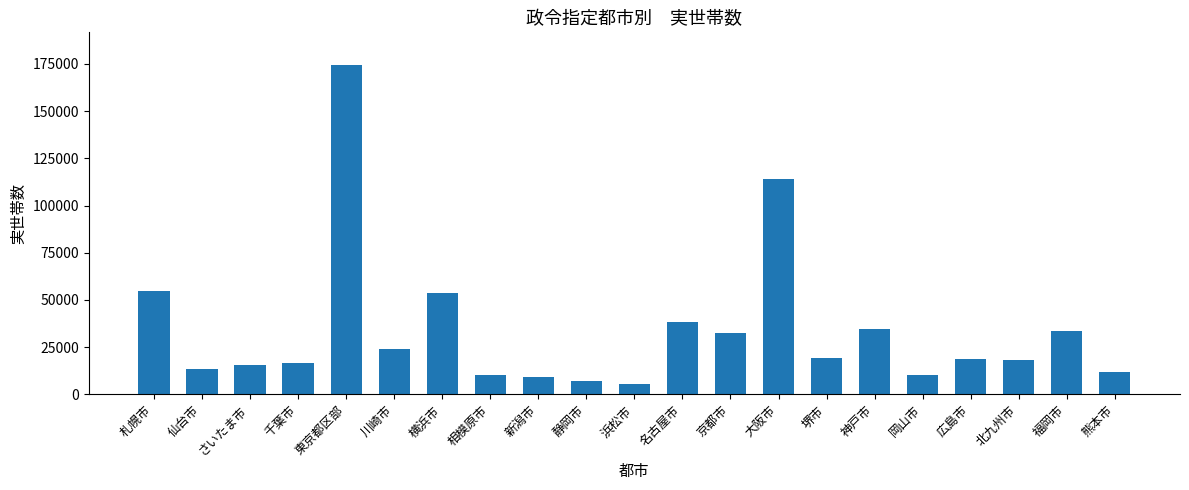

What position from the right is 横浜市?

15